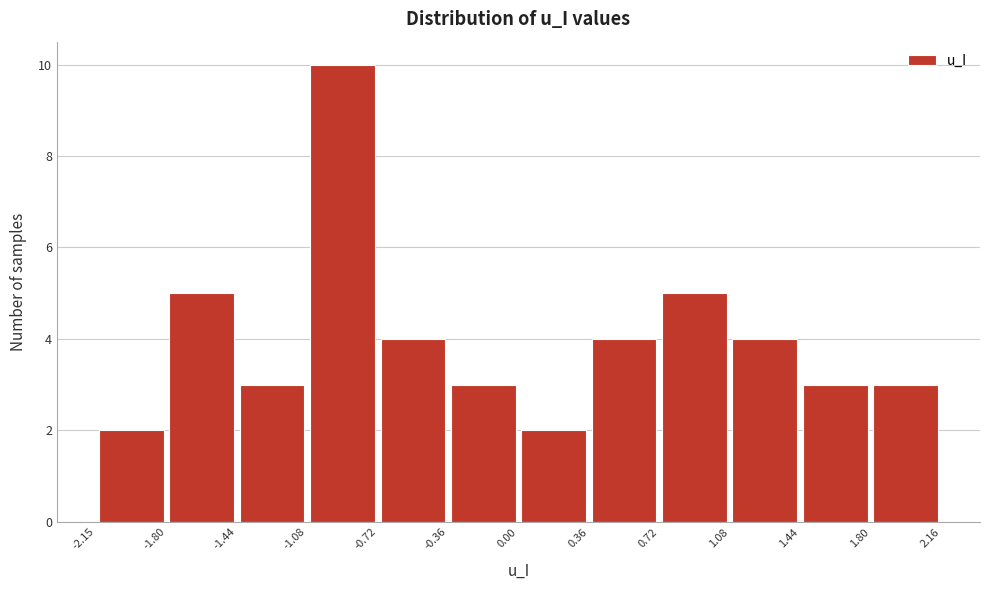

Over which range of the x-axis is the bar tallest?

-1.08 to -0.72